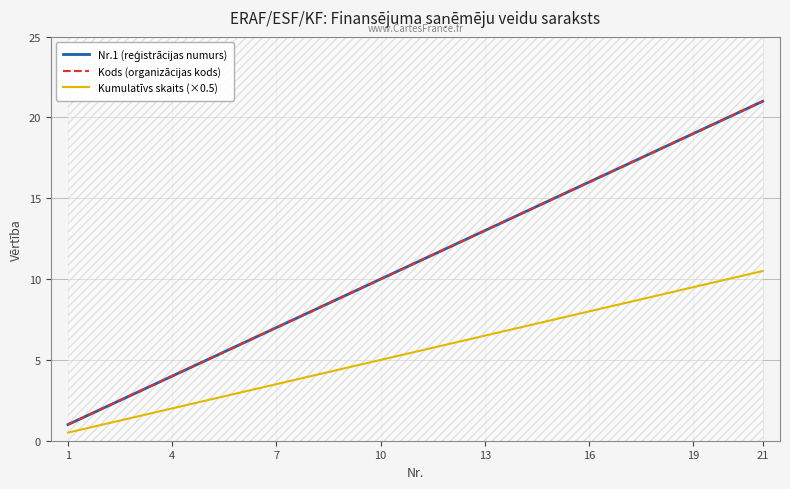

Does the chart display data point markers on the line(s)?

No